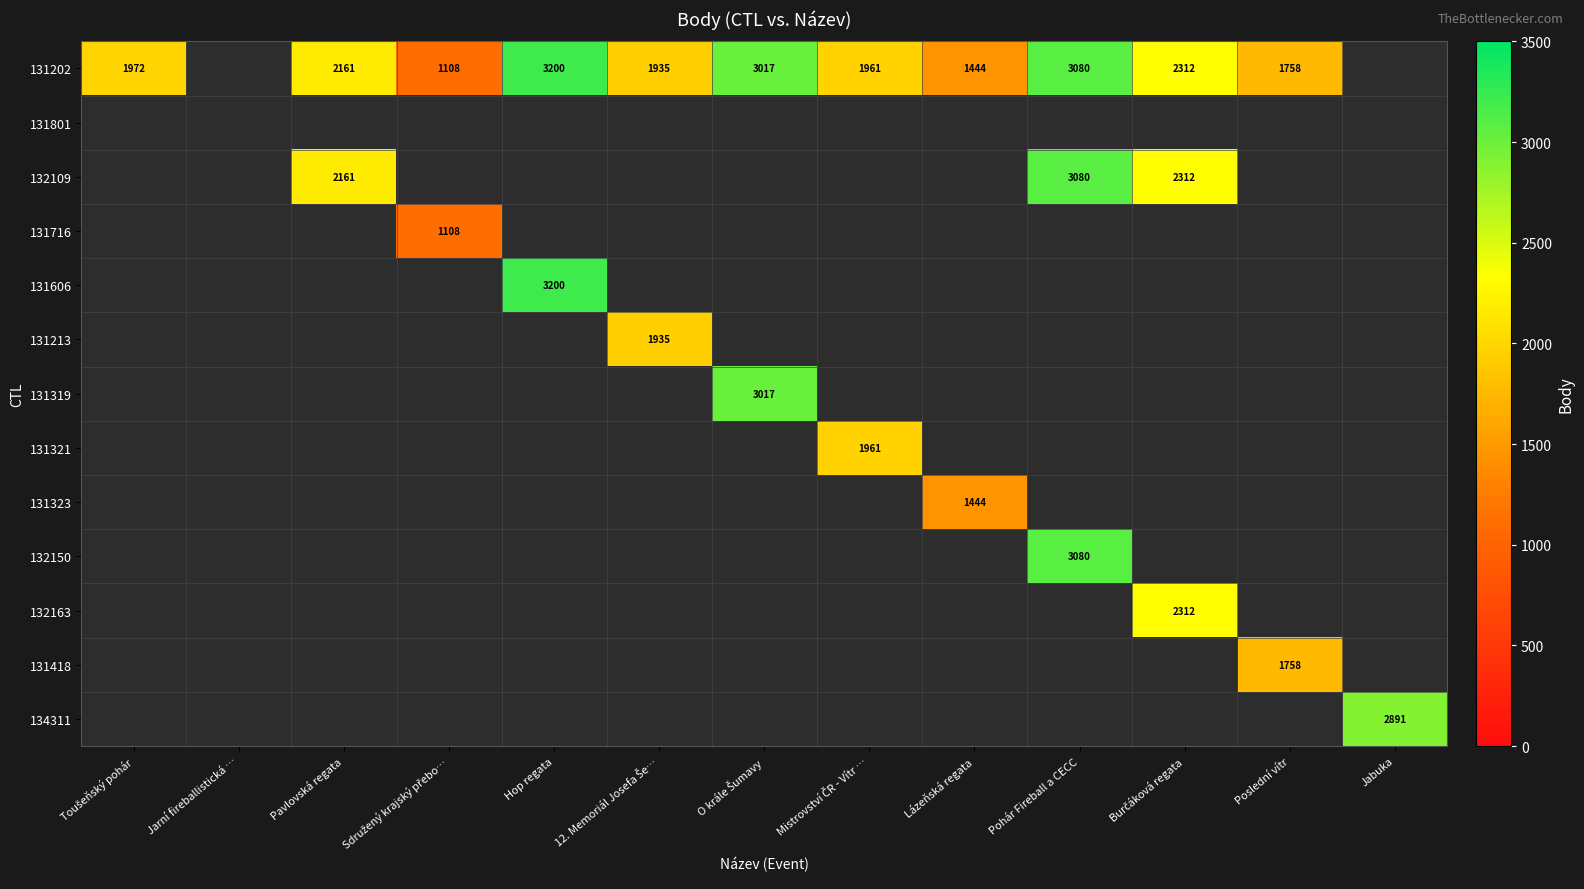

Which series changed the most between Sdružený krajský přebo… and Poslední vítr?

131202